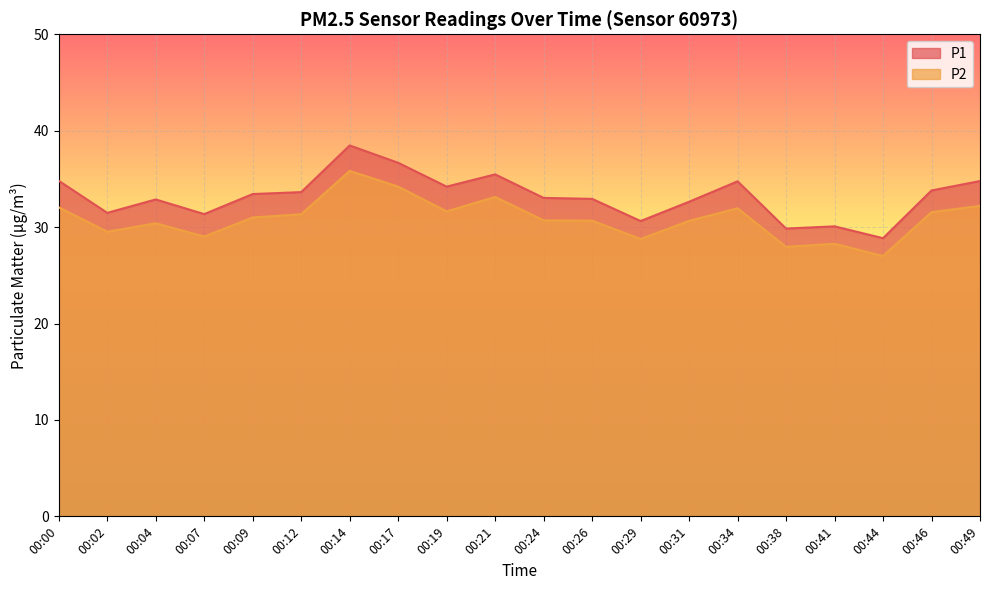

In P1, how many points are higher than both neighbors (excluding endpoints)?

5